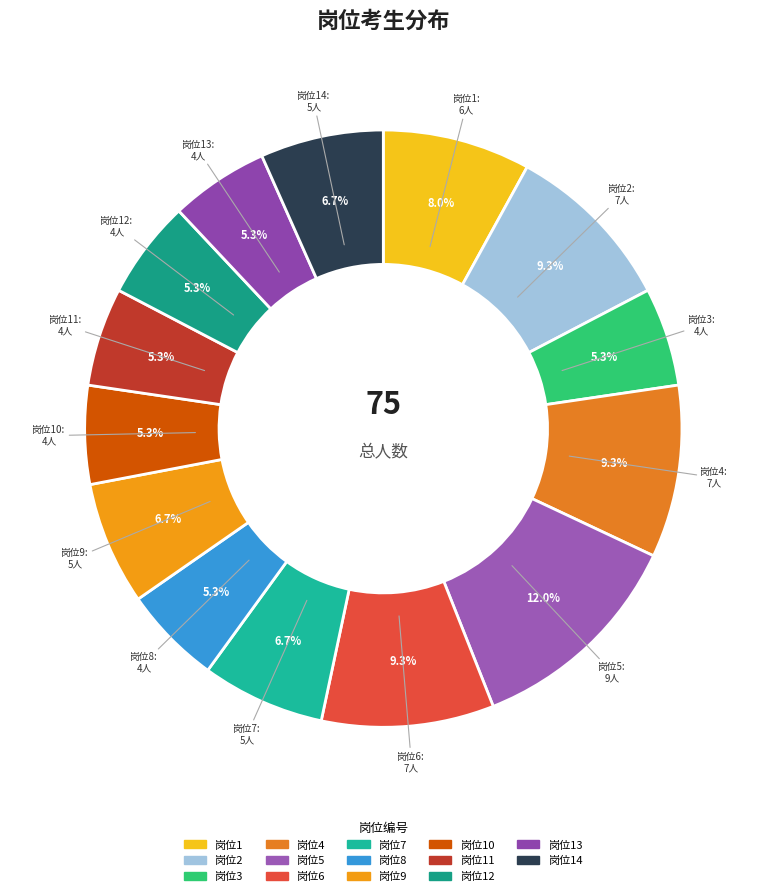

To the nearest percent, what is the average slice percentage?

7%